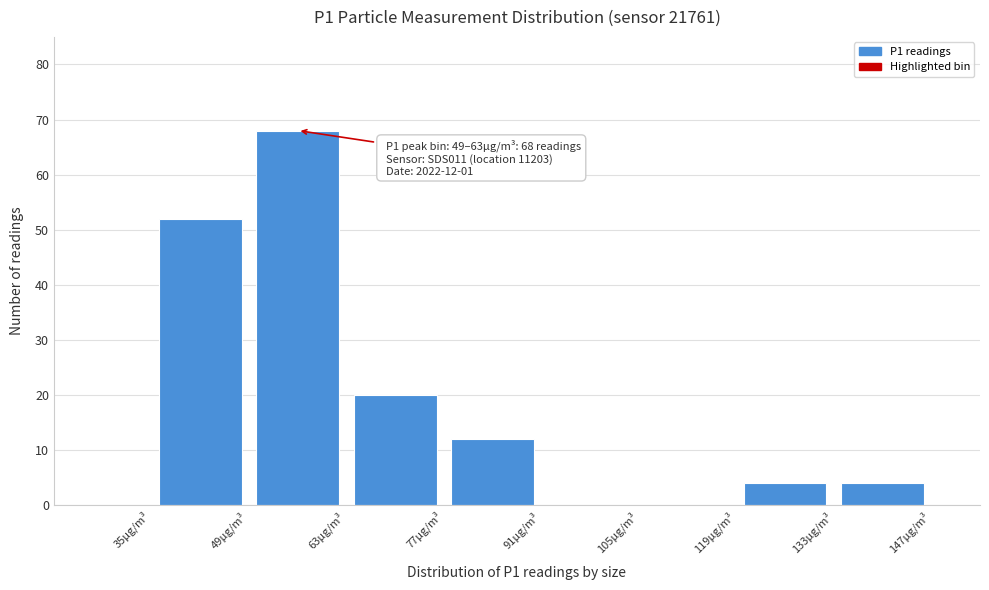

Over which range of the x-axis is the bar tallest?

49 to 63